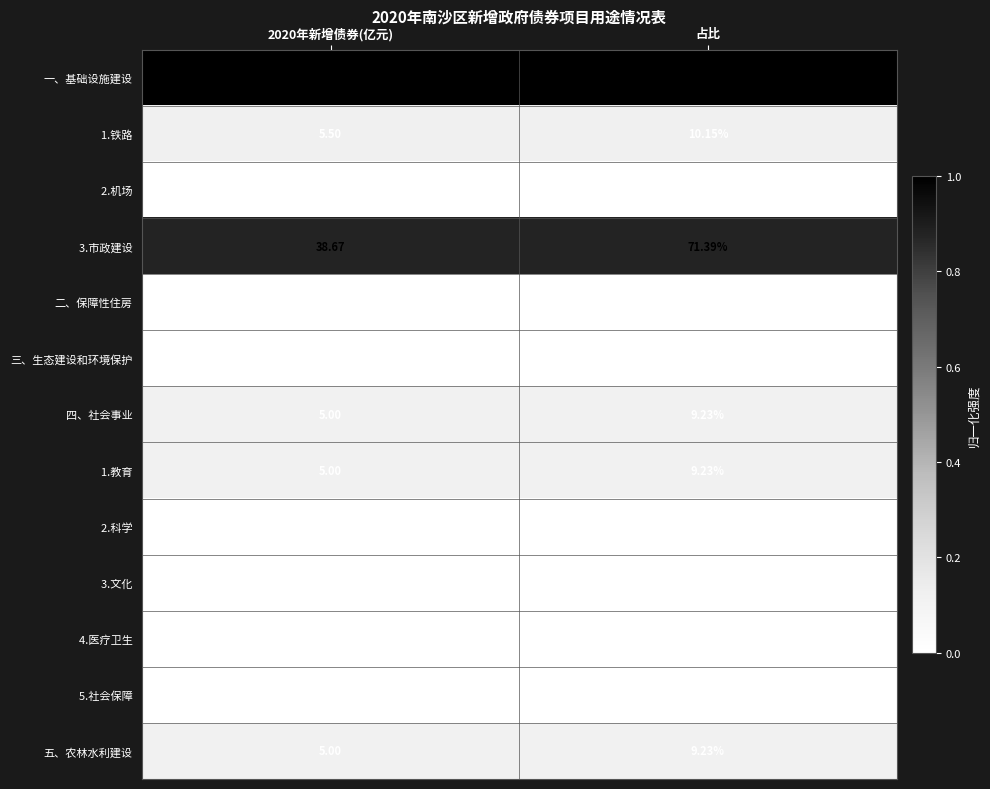

Which series changed the most between 2020年新增债券(亿元) and 占比?

一、基础设施建设